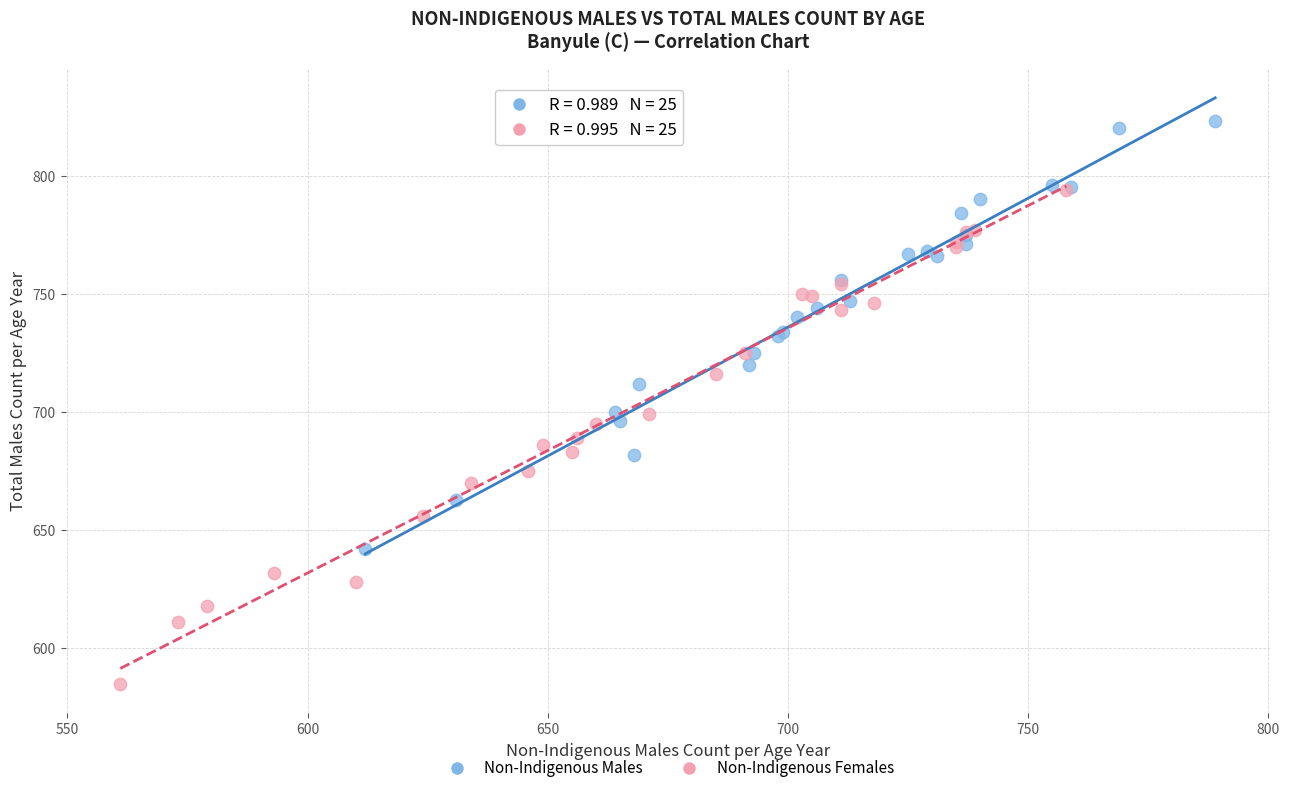

What are all the series names shown in the legend?

Non-Indigenous Males, Non-Indigenous Females